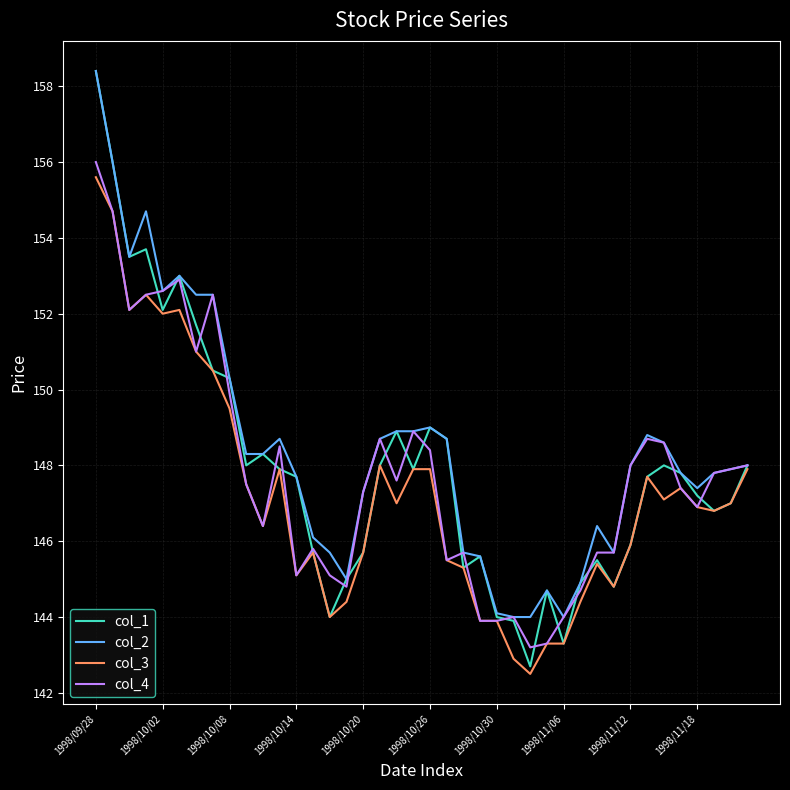

What is the highest value of the col_1 series?

158.4